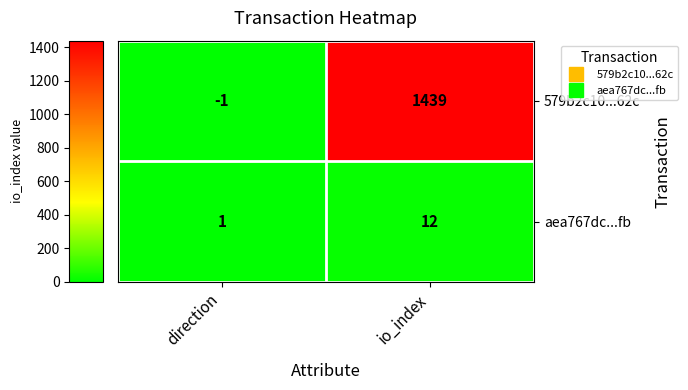

List the series in order of their overall mean, highest first.

579b2c10...62c, aea767dc...fb